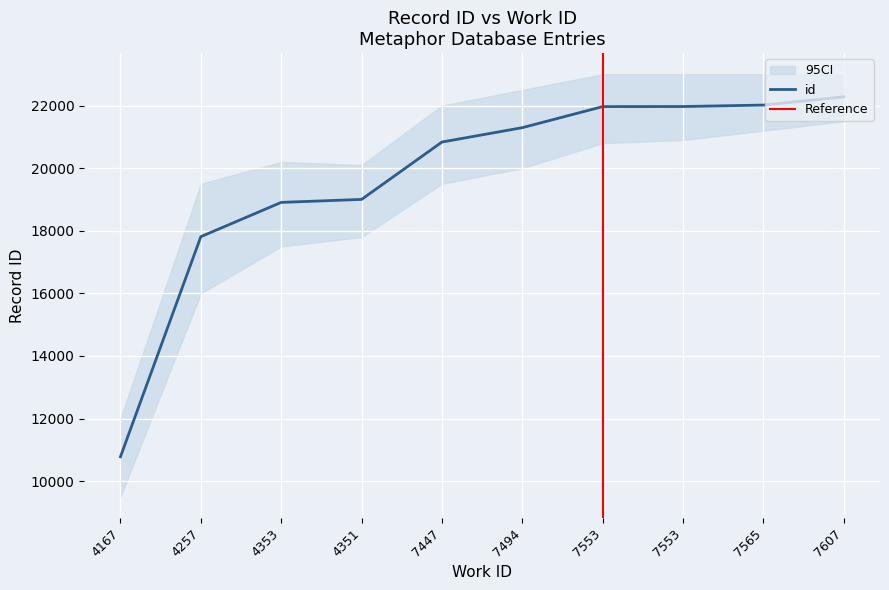

What is the smallest value displayed?

10781